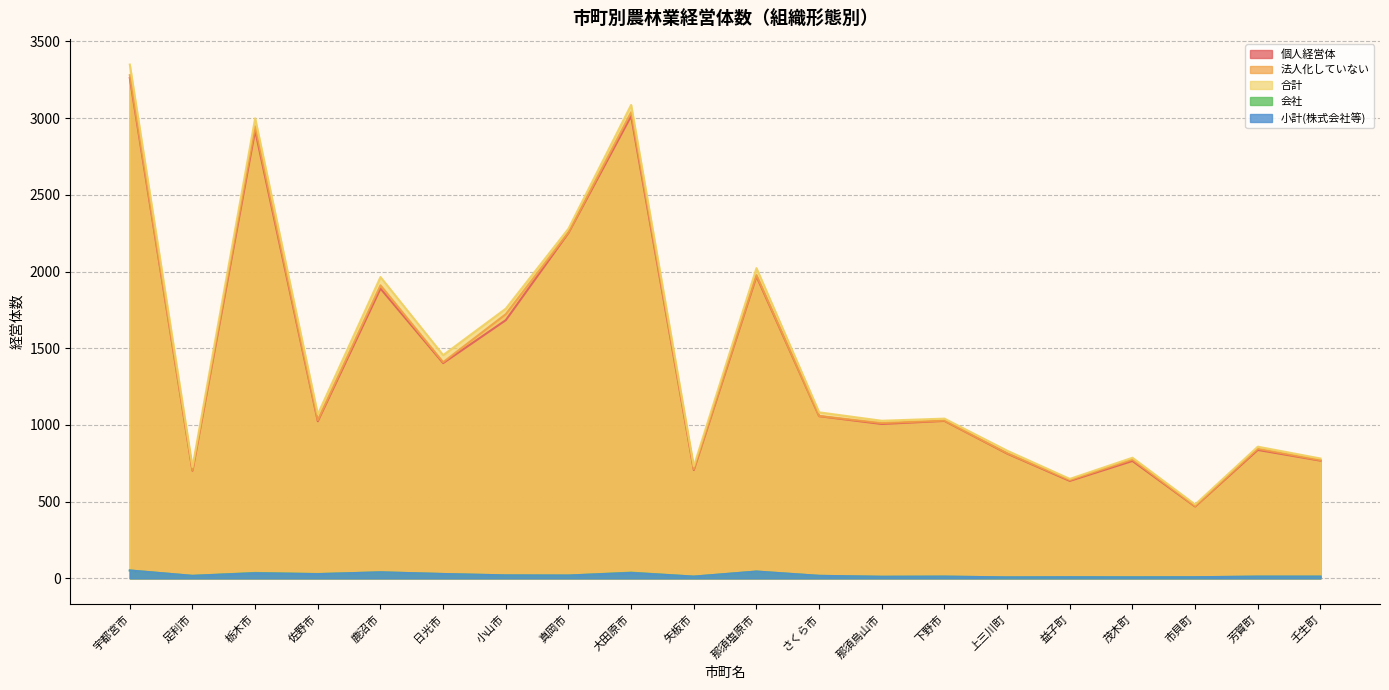

What is the spread (max minus min) of values at 茂木町?

780